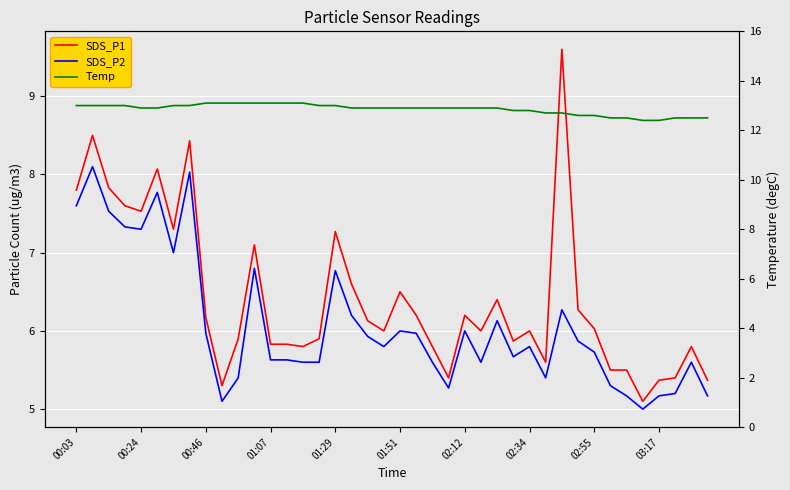

What is the average value of the SDS_P1 series?

6.4